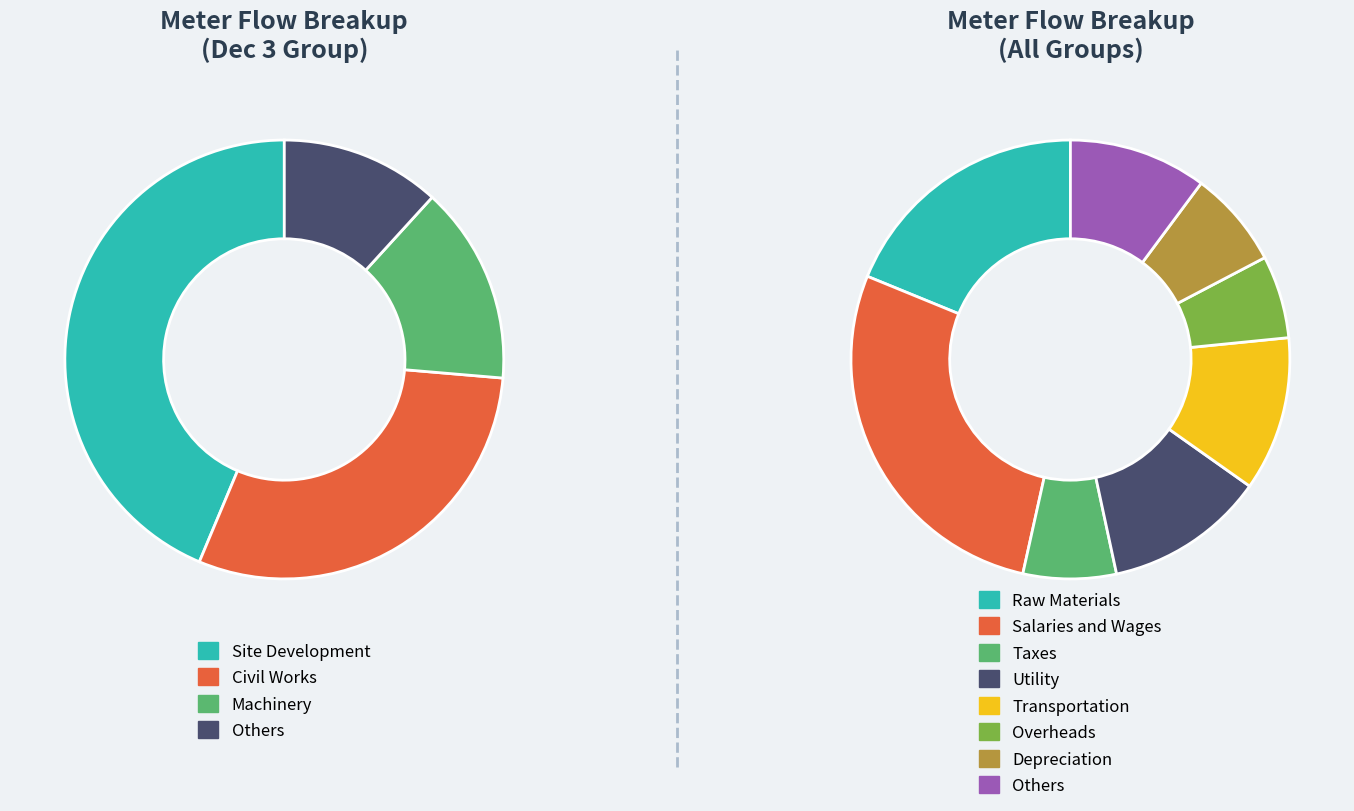

Is it true that 235123401 is 18% of the pie?

False